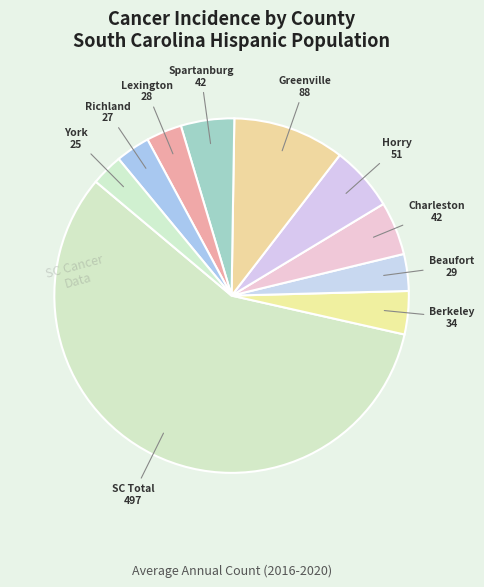

Count the number of slices in the pie.

10